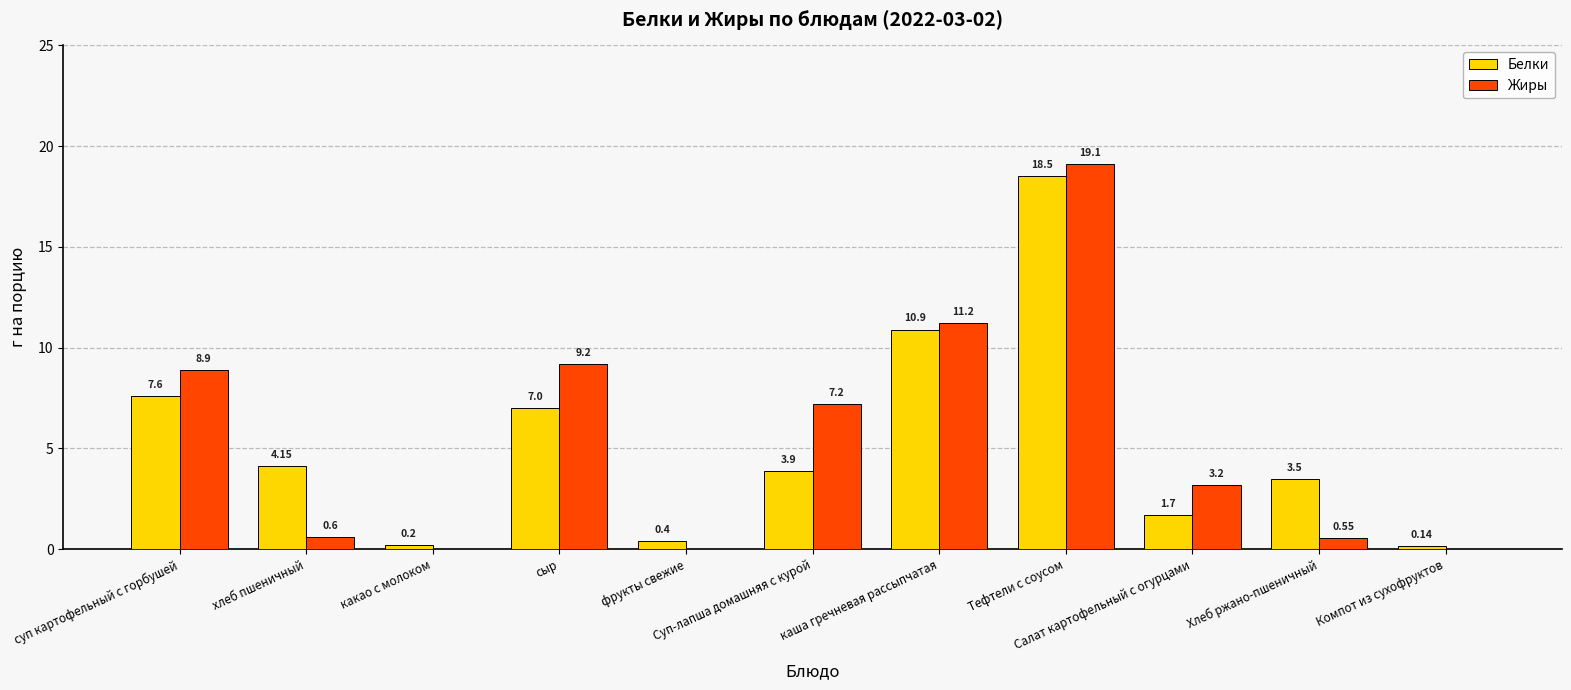

Which series has the widest spread of values?

Жиры